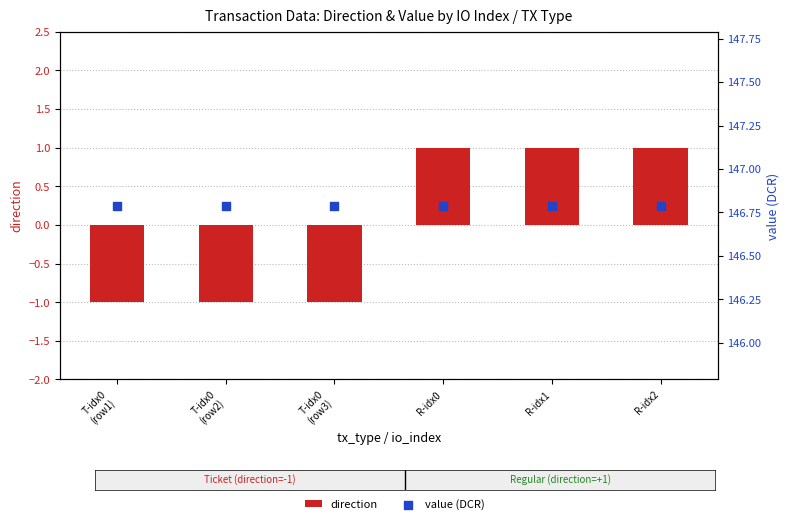

Is the value of direction at T-idx0
(row1) greater than the value of value (DCR) at T-idx0
(row2)?

No